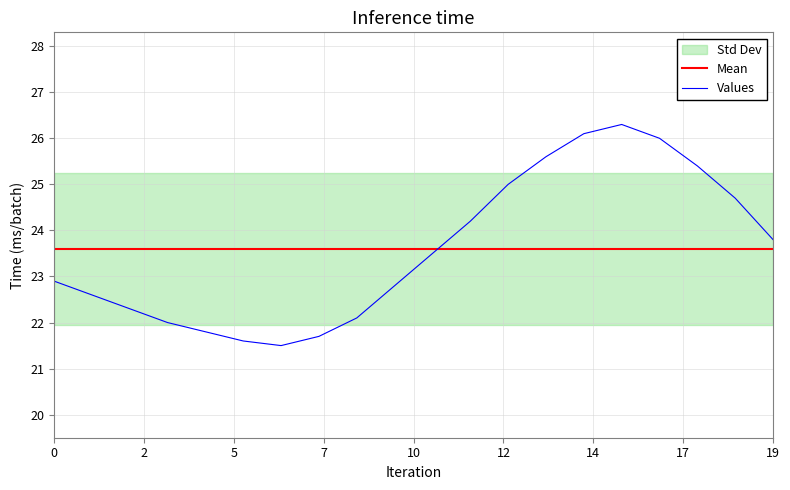

True or false: there are more than 1 points higher than both neighbors.

False